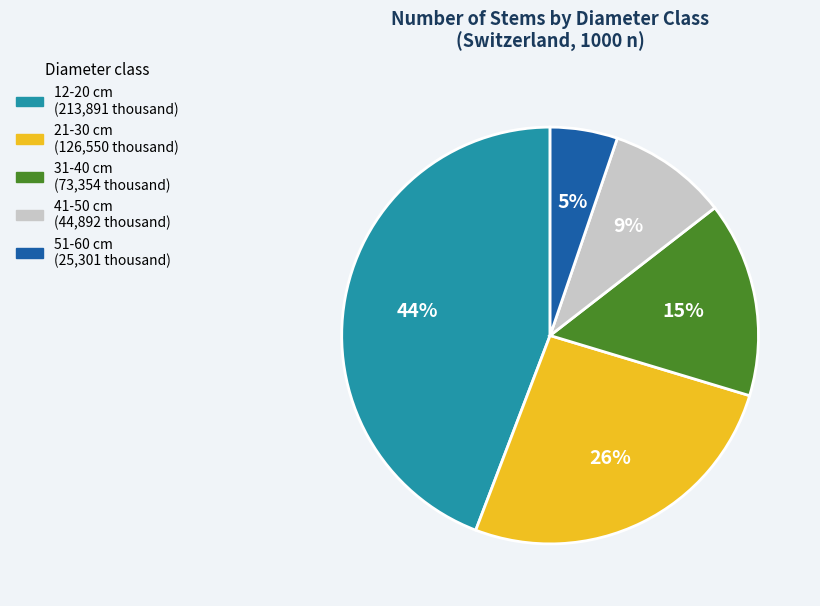

To the nearest percent, what is the difference between the 31-40 cm and 21-30 cm slice percentages?

11%